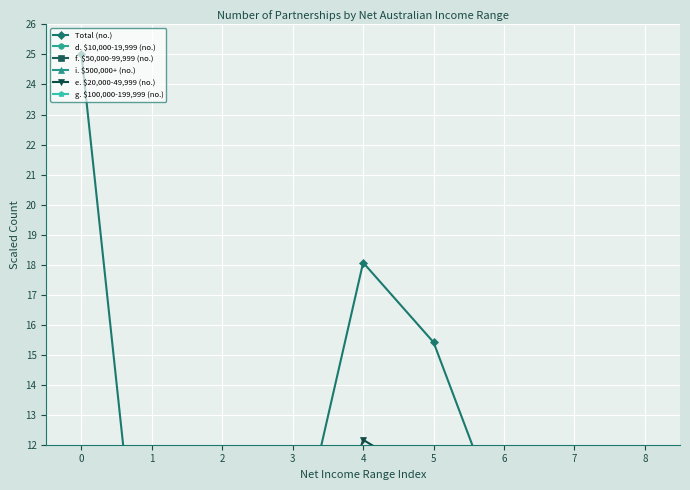

How many lines are shown in the chart?

6